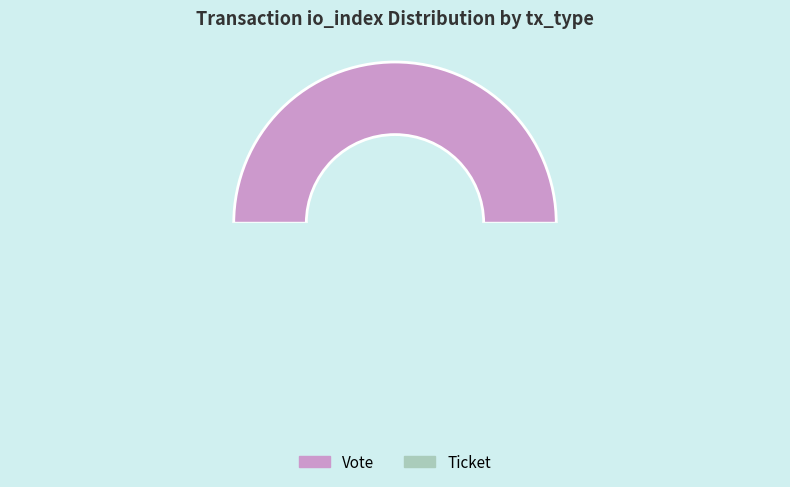

What is the total percentage of Ticket (io_index=0) and Vote (io_index=1)?

100.0%